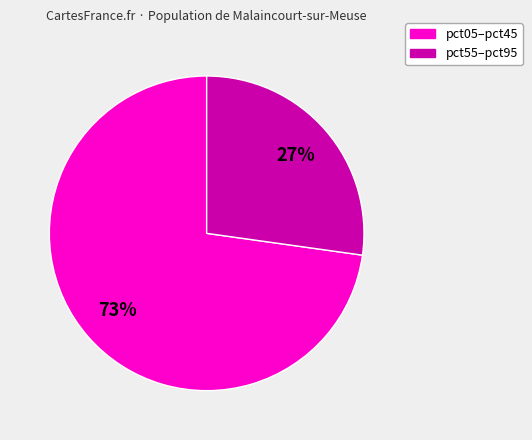

How many slices are in this pie chart?

2